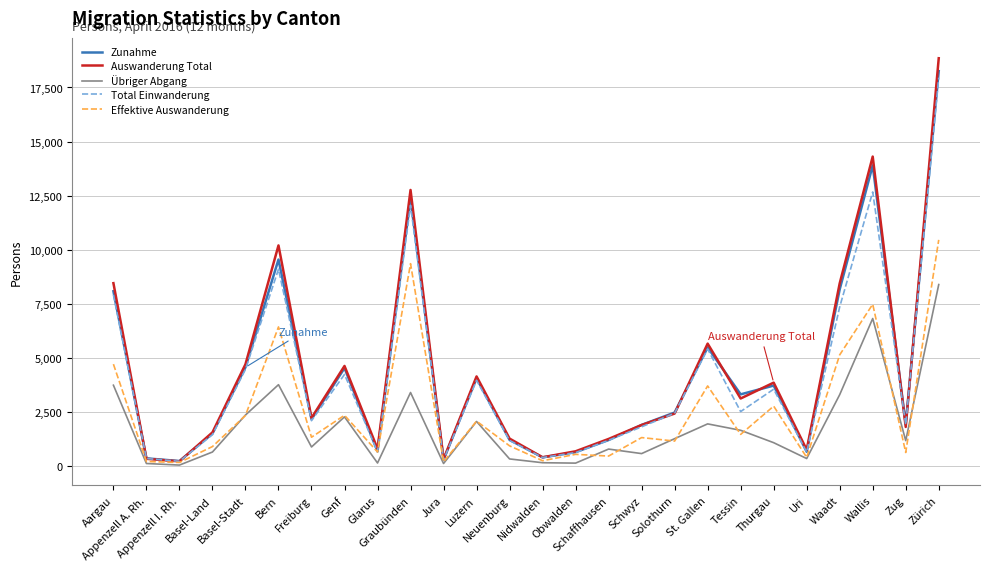

What value does the Total Einwanderung series have at Tessin?

2524